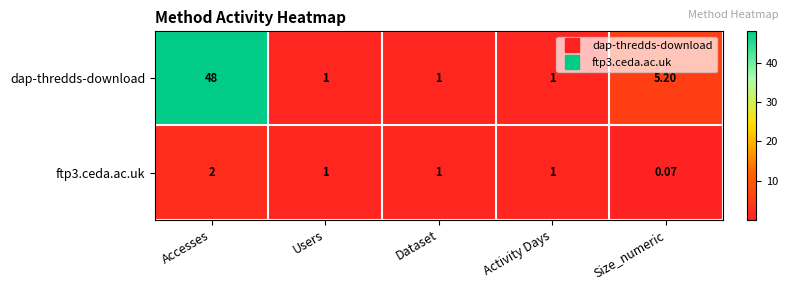

Count the number of categories in the chart.

5